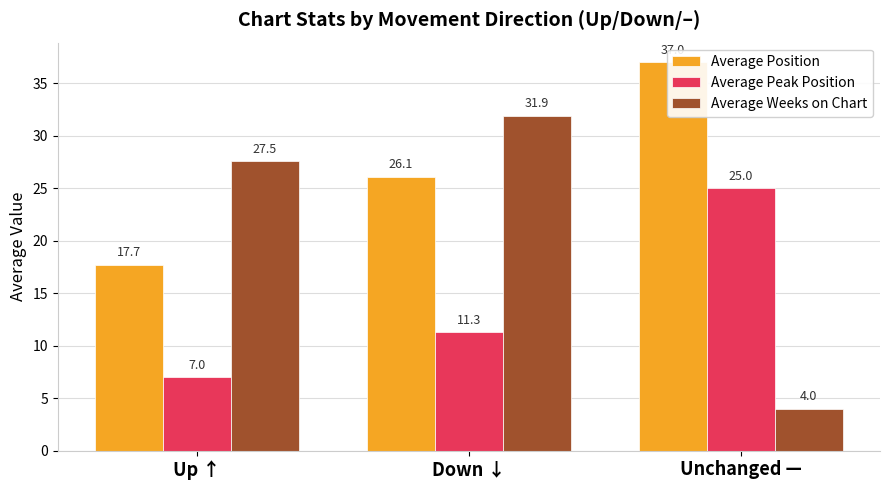

Between Down ↓ and Unchanged —, which series saw the biggest shift?

Average Weeks on Chart